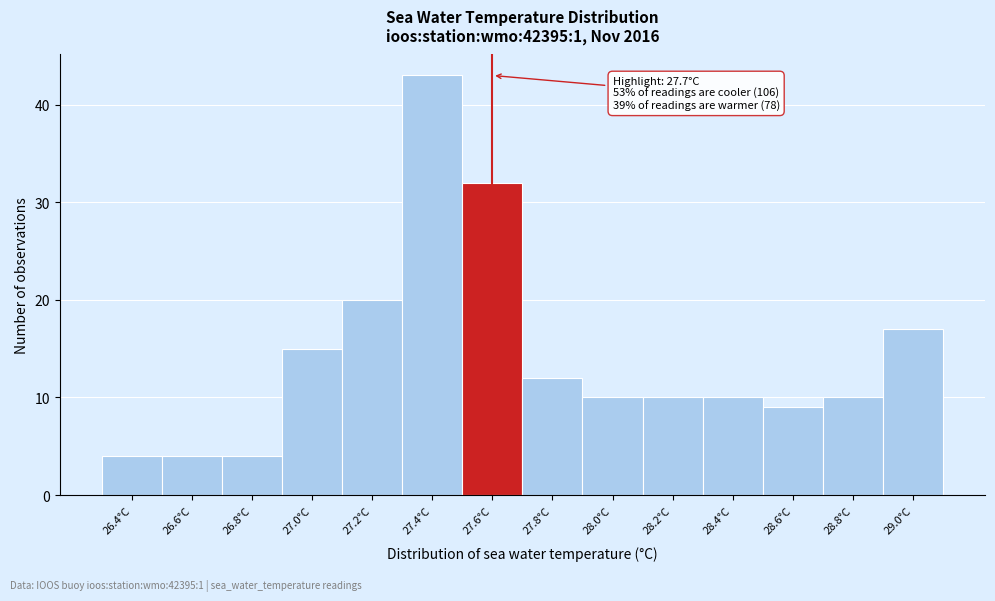

Reading right to left, list all the values displayed in this chart.

17	10	9	10	10	10	12	32	43	20	15	4	4	4